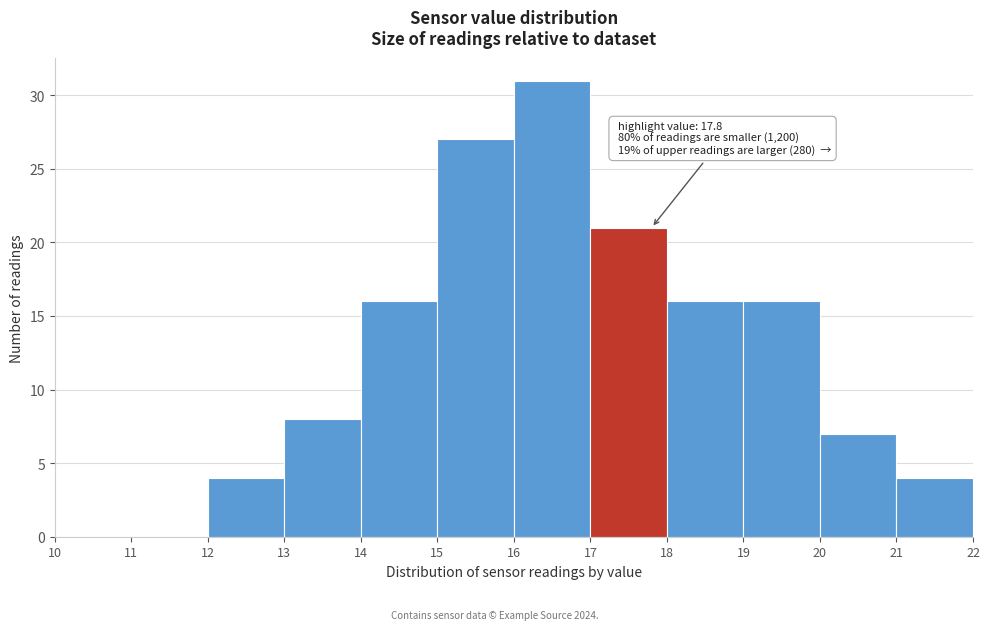

Over which range of the x-axis is the bar tallest?

16 to 17